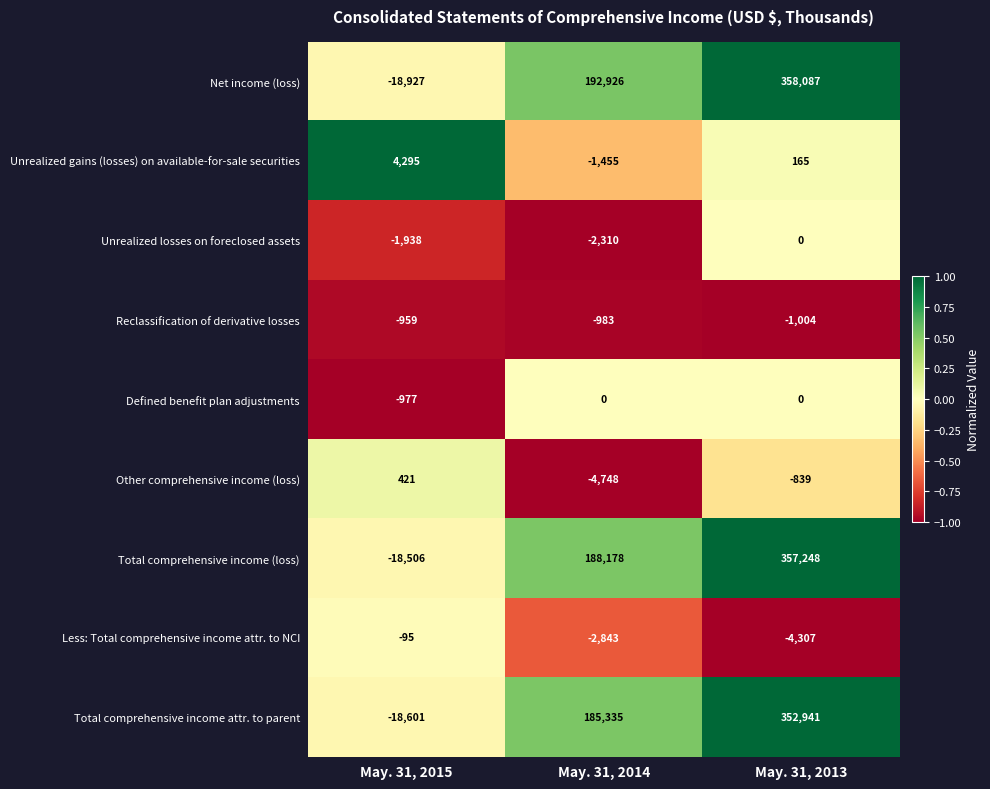

Which series has the largest range (max minus min)?

Net income (loss)